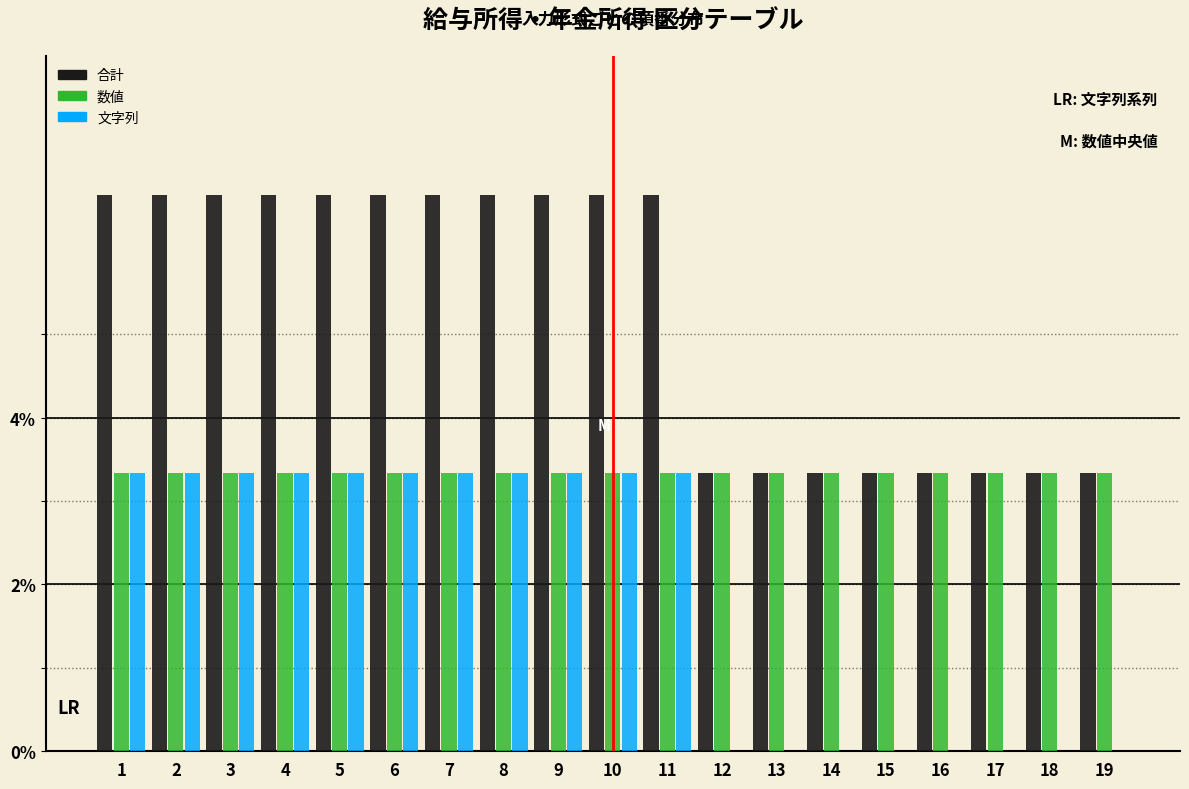

What is the sum of all 文字列 values?

36.7